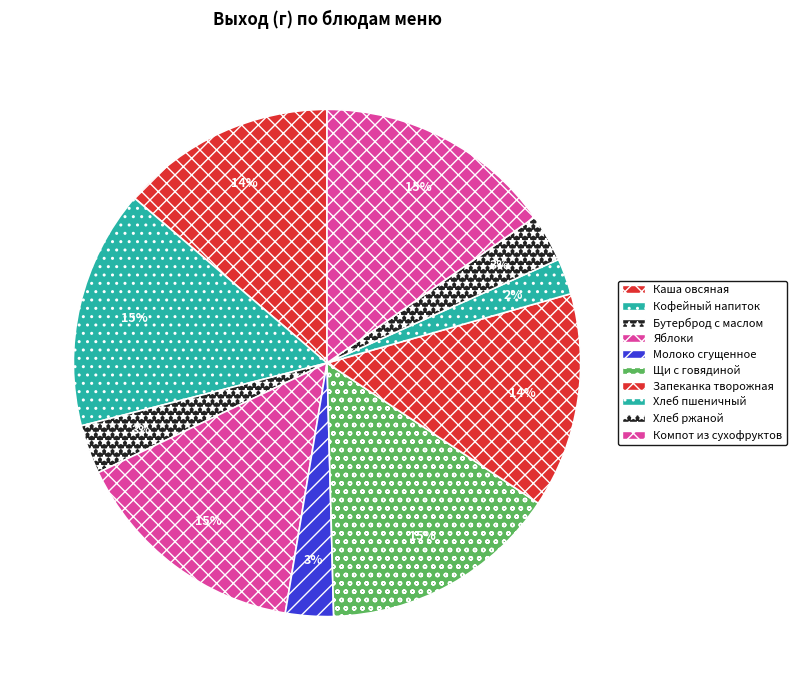

How many segments does this pie chart have?

10